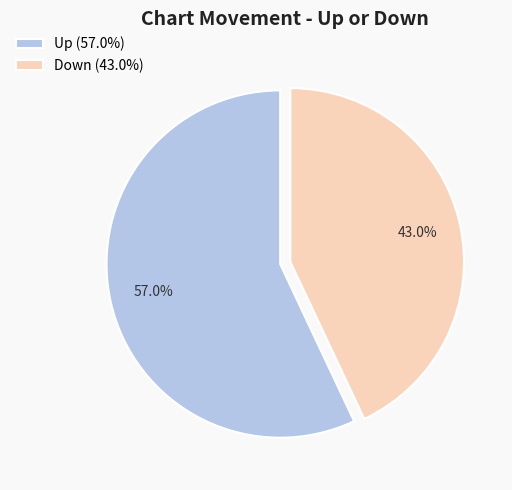

How many slices are in this pie chart?

2